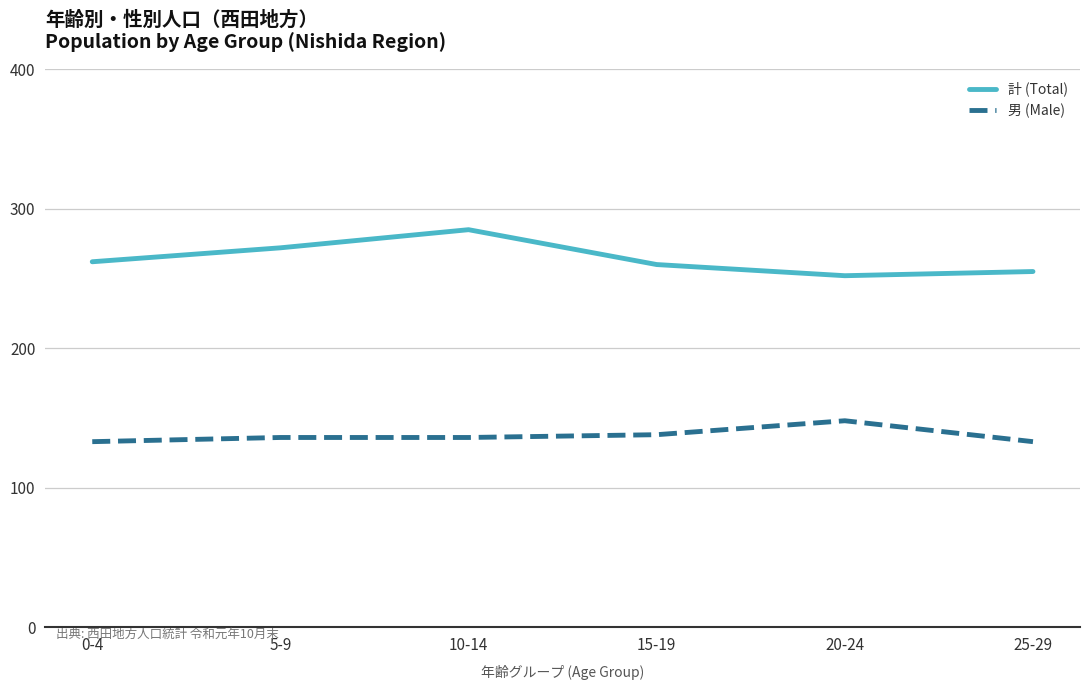

True or false: 男 (Male) and 計 (Total) intersect in this chart.

False